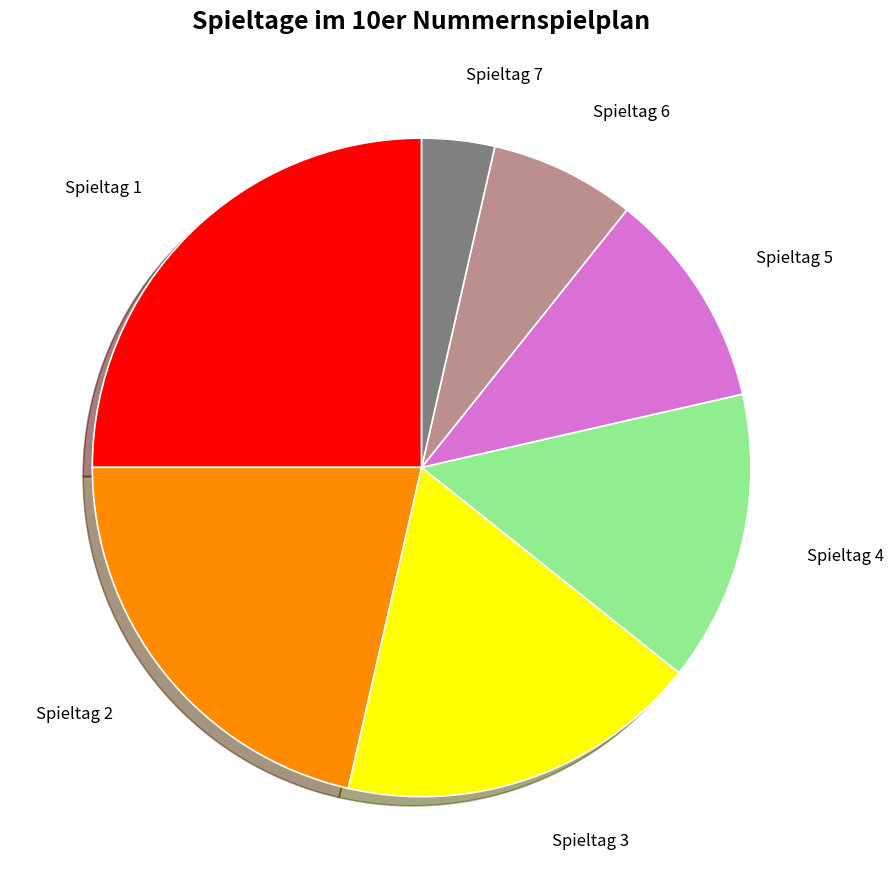

Is there any slice that represents more than half of the pie?

No